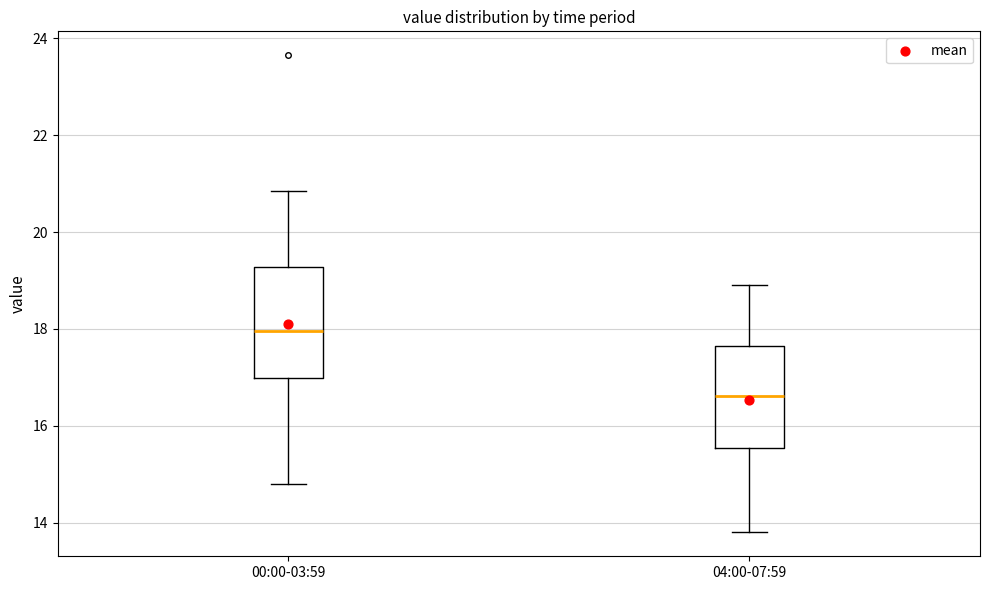

Reading left to right, transcribe this box plot: for each box, give where its median line is, the range the box spans, and where its two whiskers end, as read against the y-axis. The values are not printed on the chart, so give them approximately, as read against the axis.

00:00-03:59: median 18.0, box 17.0 to 19.2, whiskers 14.8 to 20.8
04:00-07:59: median 16.6, box 15.6 to 17.6, whiskers 13.8 to 19.0